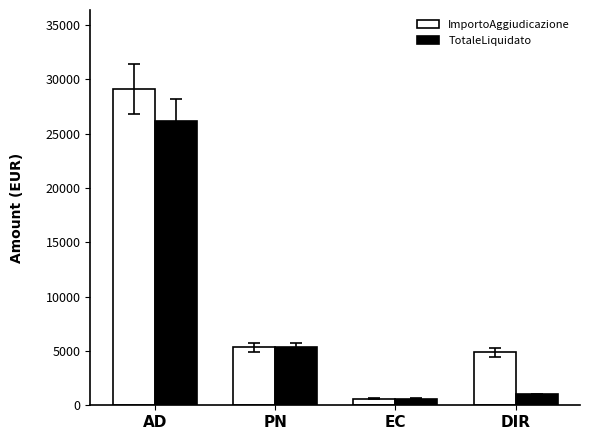

Is the value of ImportoAggiudicazione at PN greater than the value of TotaleLiquidato at EC?

Yes